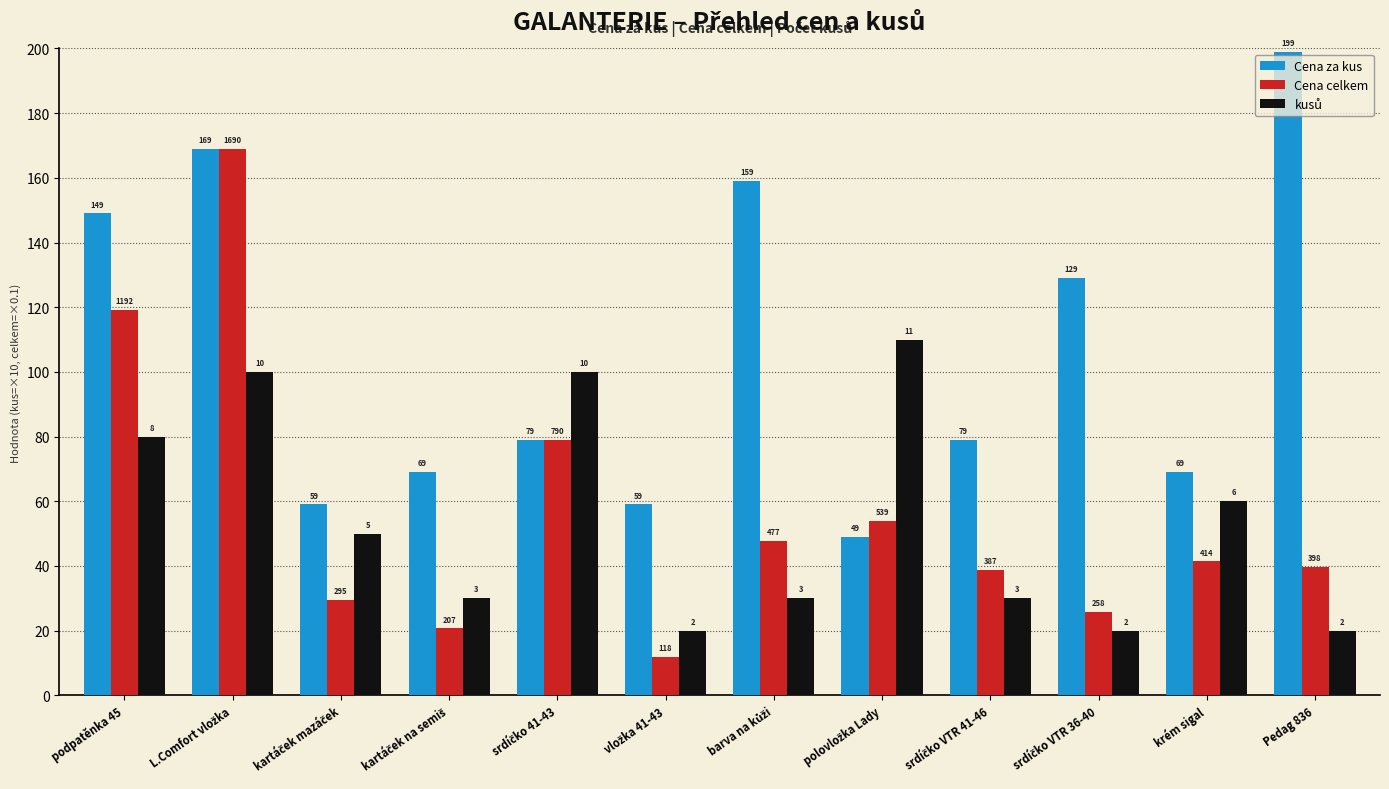

Between kartáček mazáček and Pedag 836, which is larger?

Pedag 836